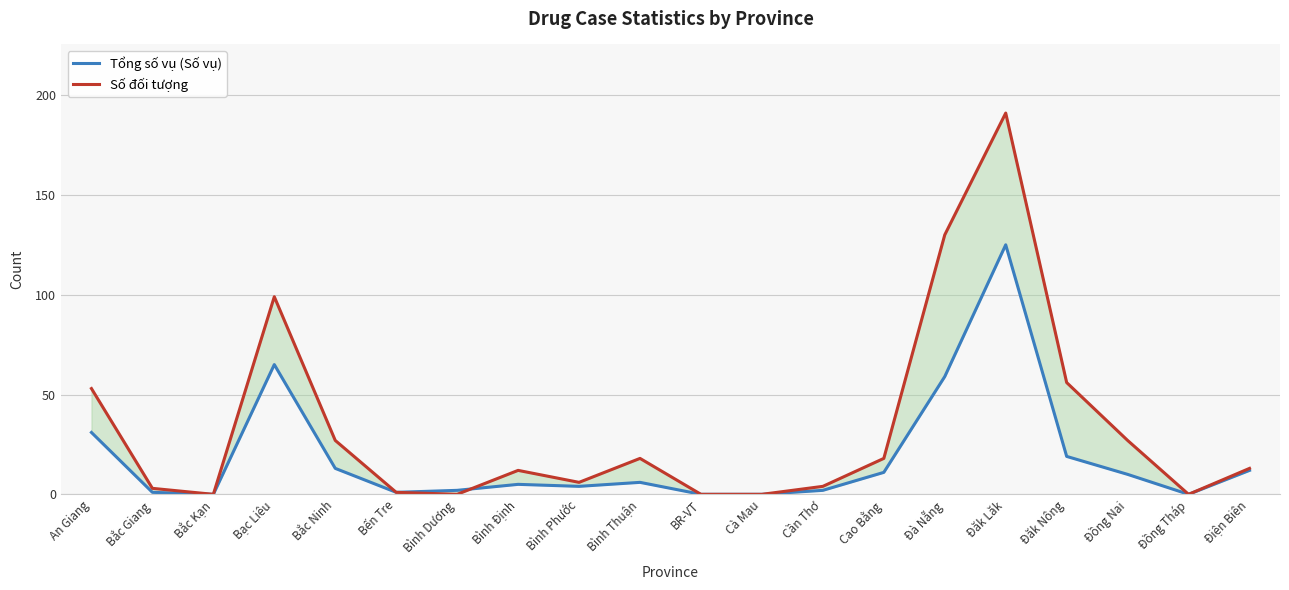

At how many categories does at least one series exceed 82?

3